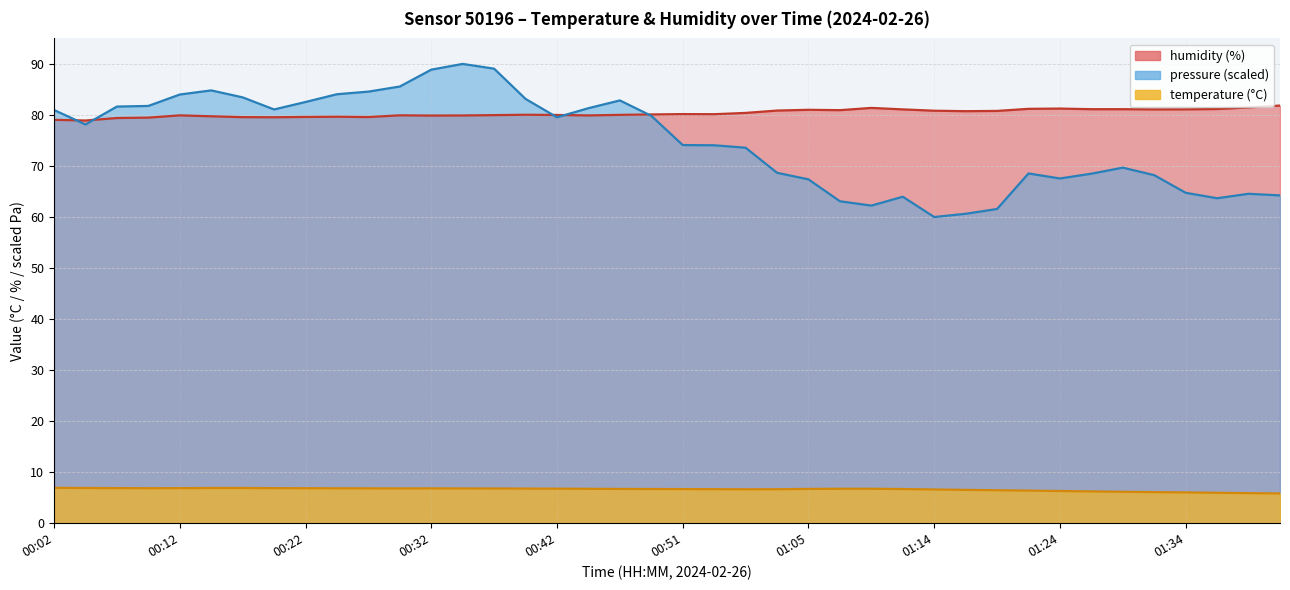

What is the value of the temperature point at the 1st from the left?

6.9